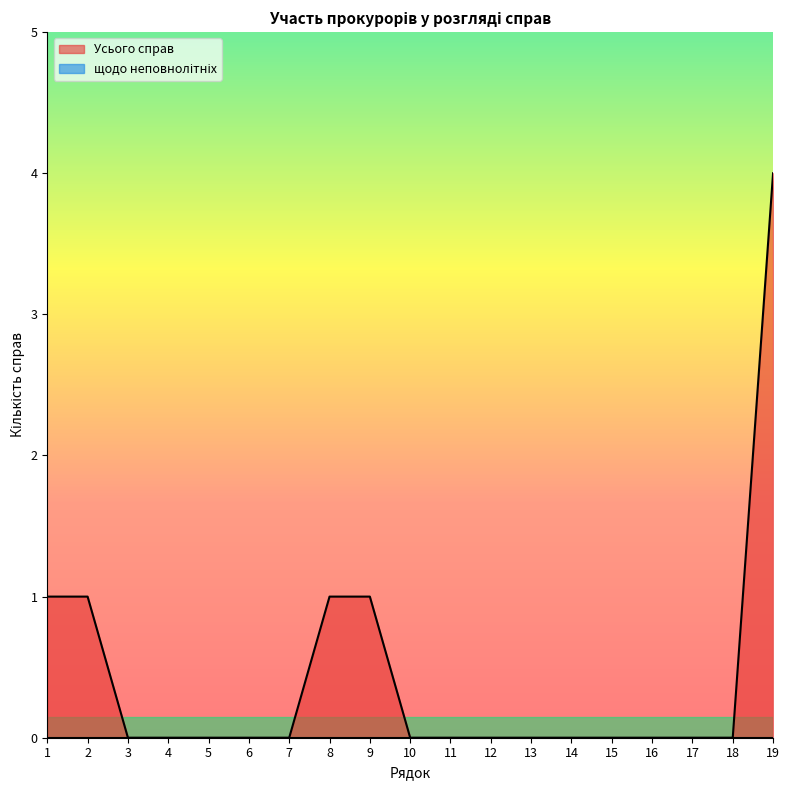

Reading left to right, extract all data points from this chart.

1=1	2=1	3=0	4=0	5=0	6=0	7=0	8=1	9=1	10=0	11=0	12=0	13=0	14=0	15=0	16=0	17=0	18=0	19=4